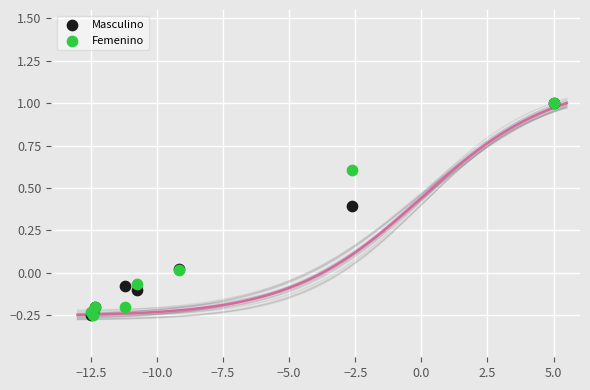

What are all the series names shown in the legend?

Masculino, Femenino